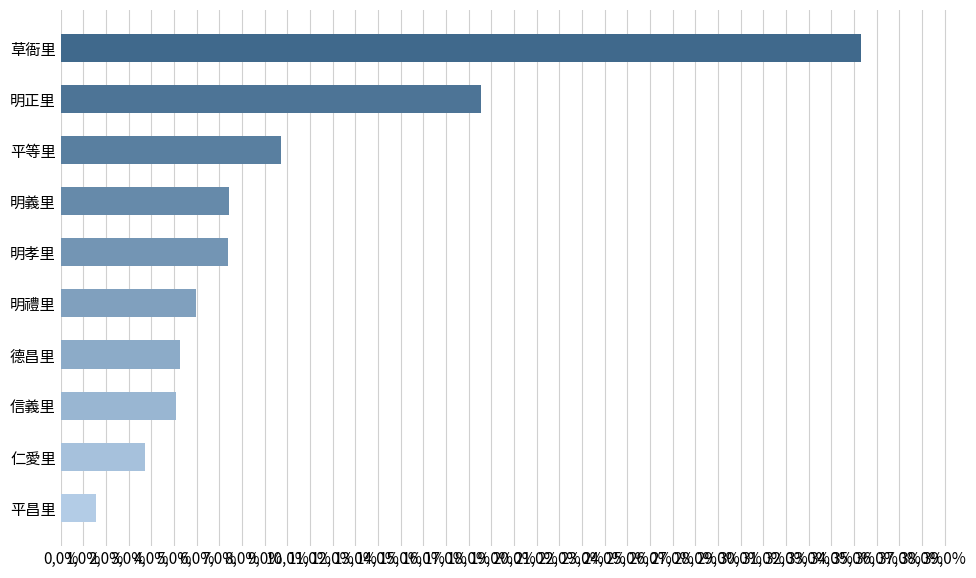

What is the difference between the maximum and minimum values?

0.3